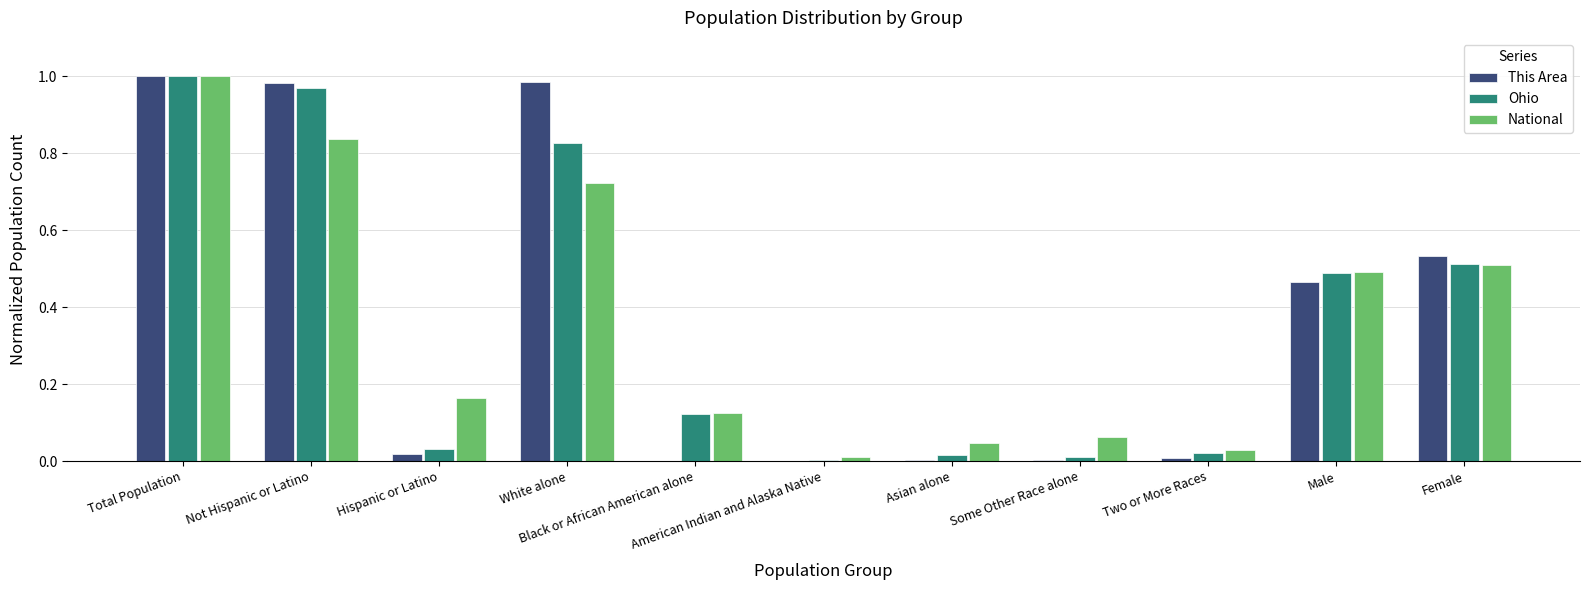

What is the greatest value displayed?

1.0